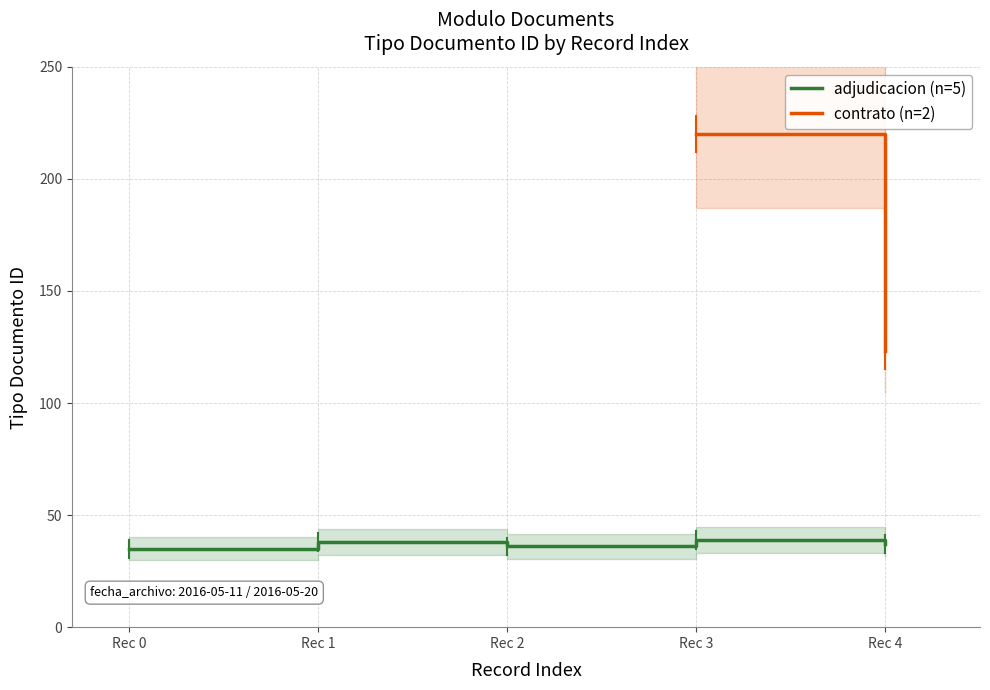

List the labels in order of value, smallest first.

Rec 0, Rec 2, Rec 4, Rec 1, Rec 3